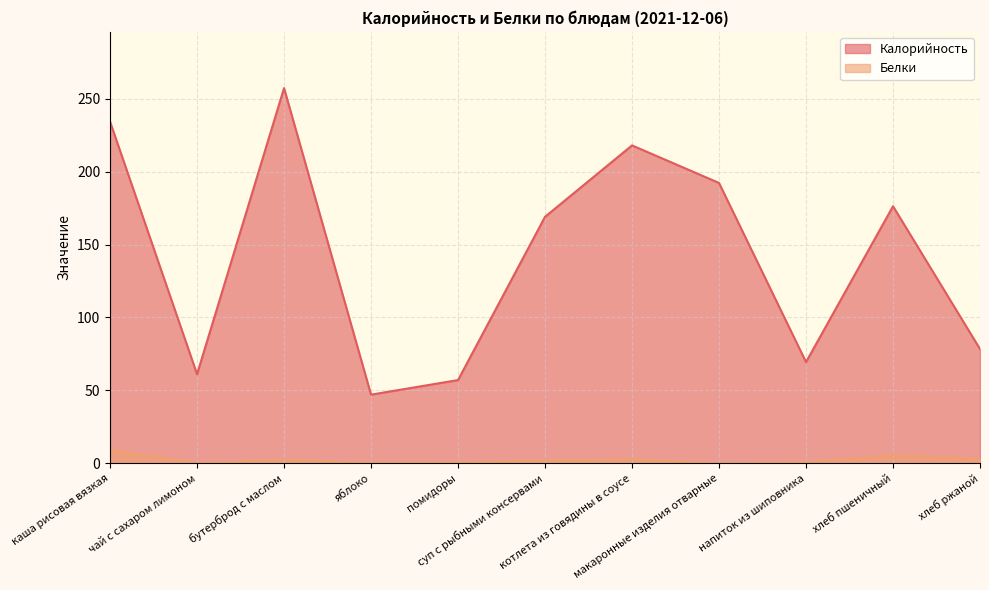

How many data points in Белки are less than 1?

5